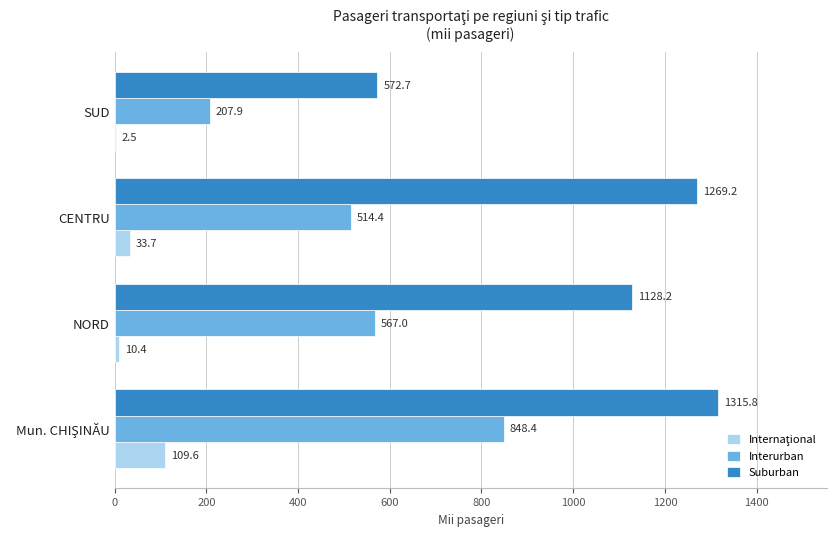

Is it true that Interurban equals 514.4 at CENTRU?

True